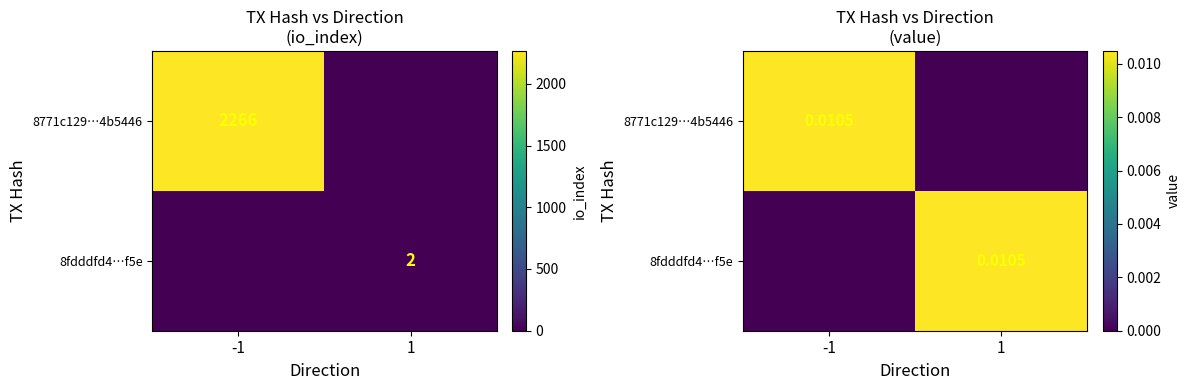

At how many categories does at least one series exceed 0?

2